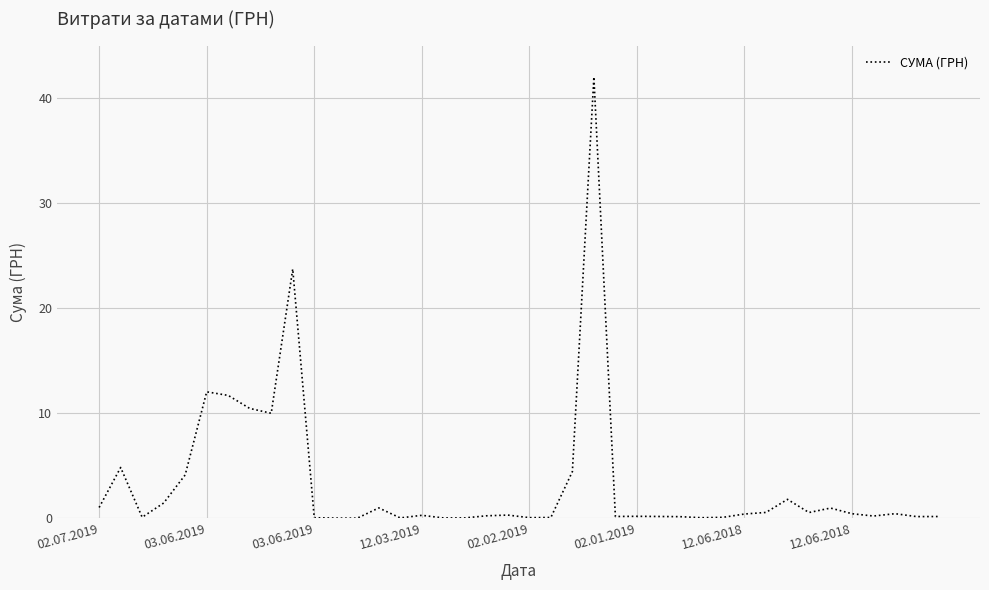

What is the difference between the maximum and minimum values?

42.0